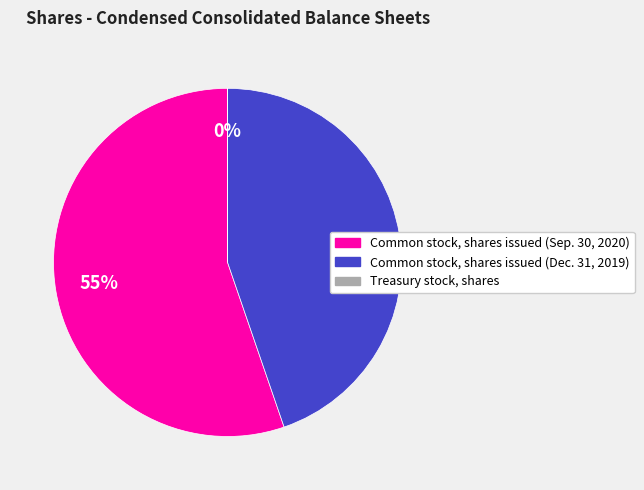

Approximately how many times larger is the value at Common stock, shares issued (Dec. 31, 2019) compared to Common stock, shares issued (Sep. 30, 2020)?

0.8